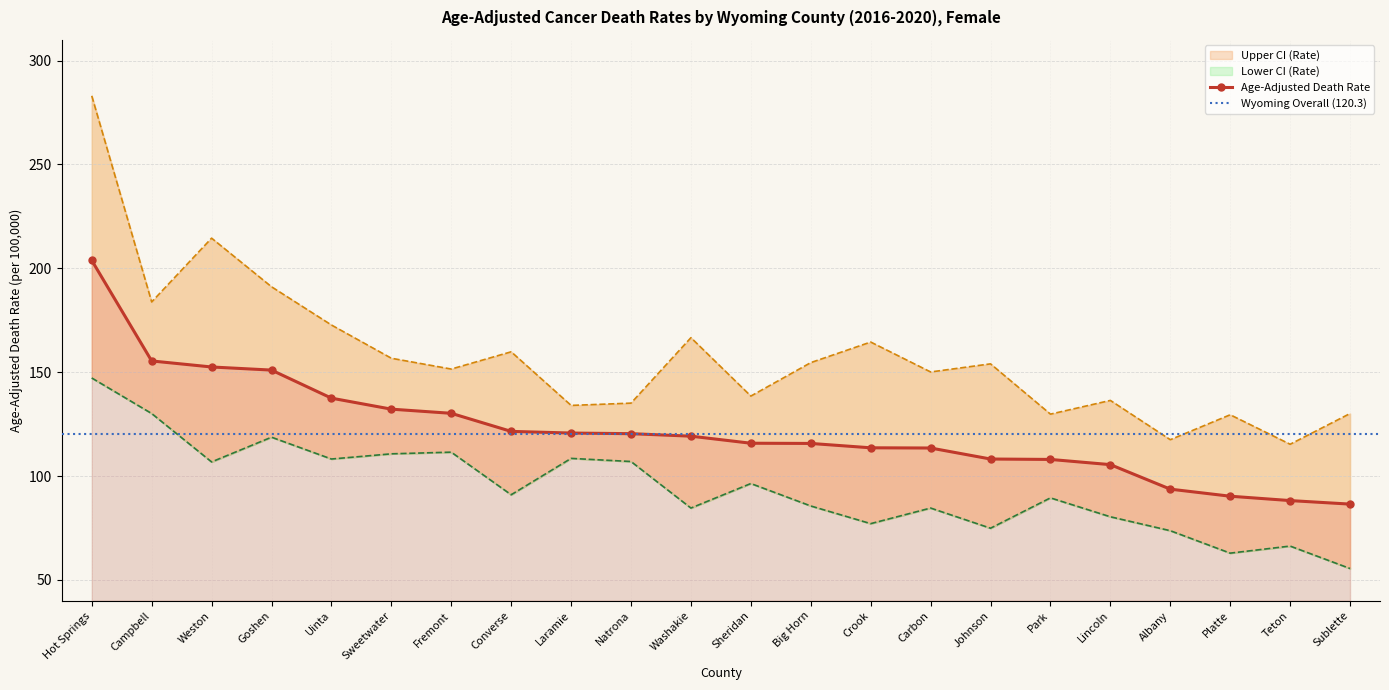

At which category does the chart reach its minimum across all series?

Sublette